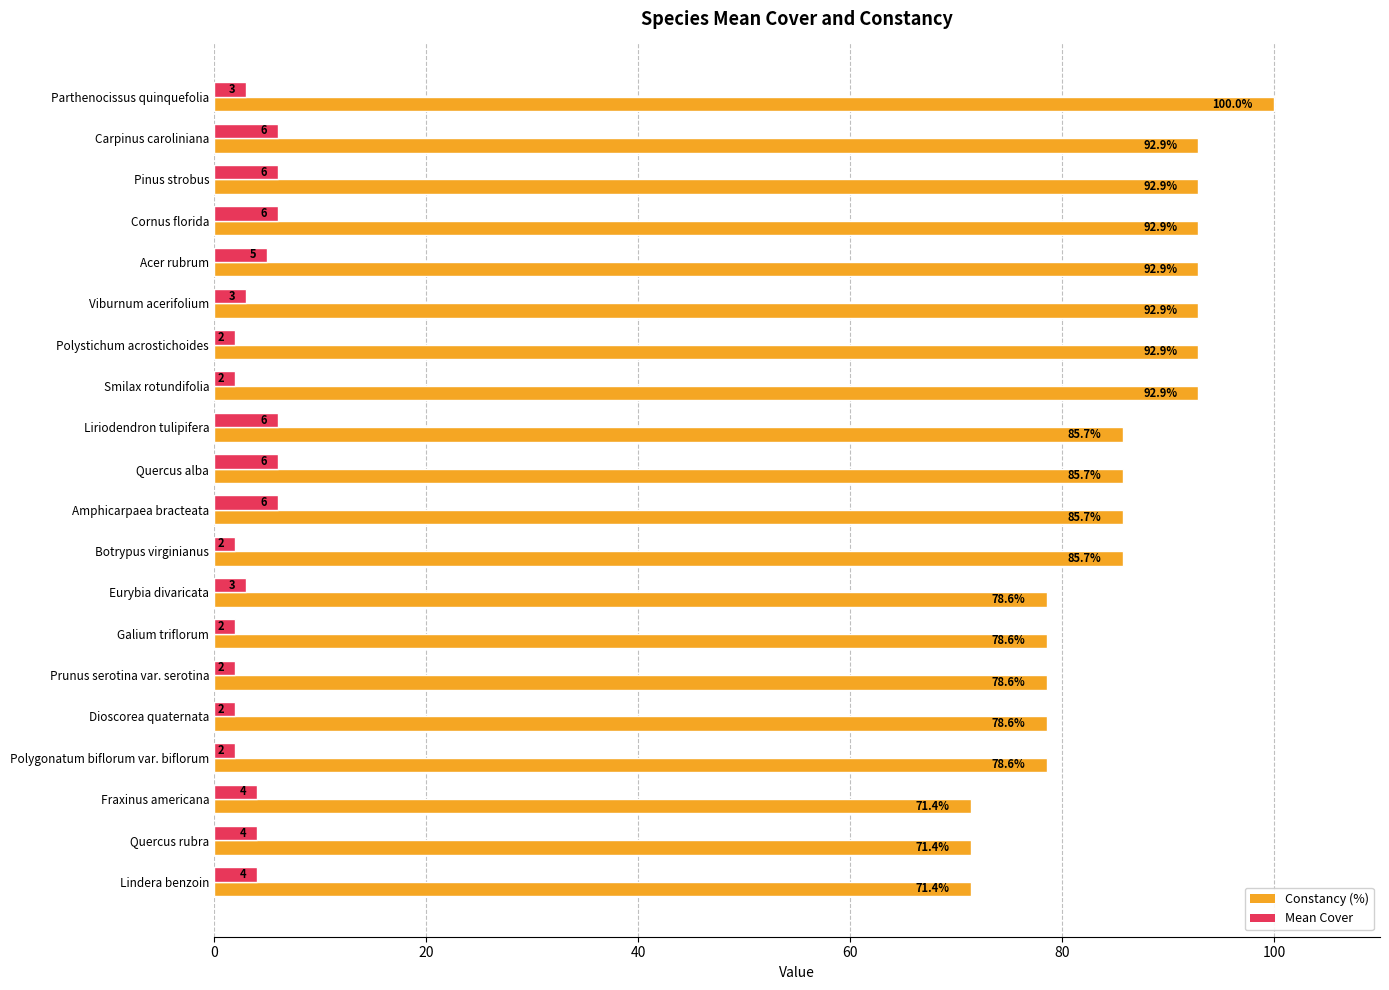

How many series are shown in this chart?

2